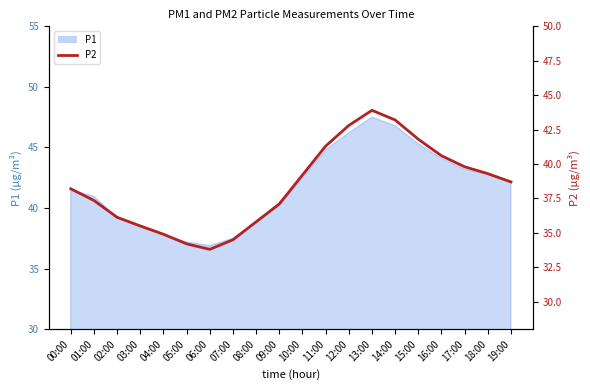

At which category does the chart reach its minimum across all series?

06:00